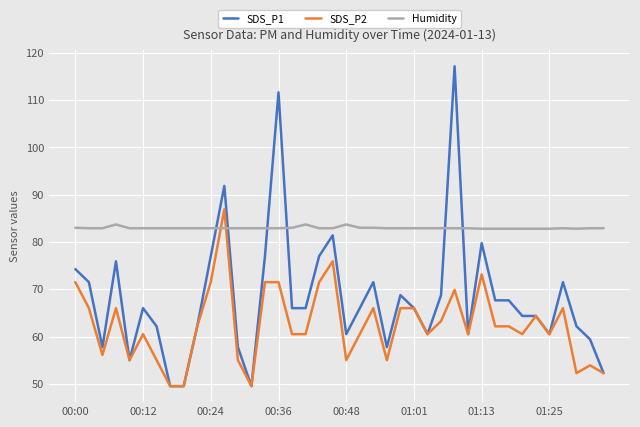

Which series has the largest total across all categories?

Humidity